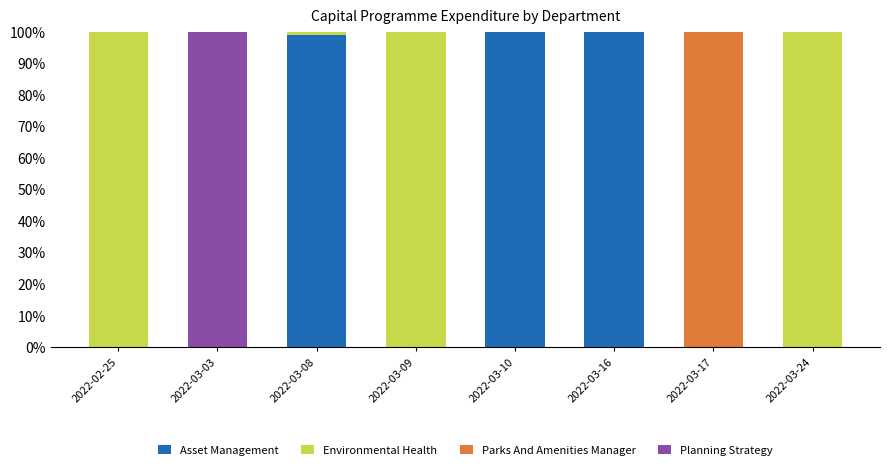

The value of Asset Management at 2022-02-25 is -33.0. True or false?

False